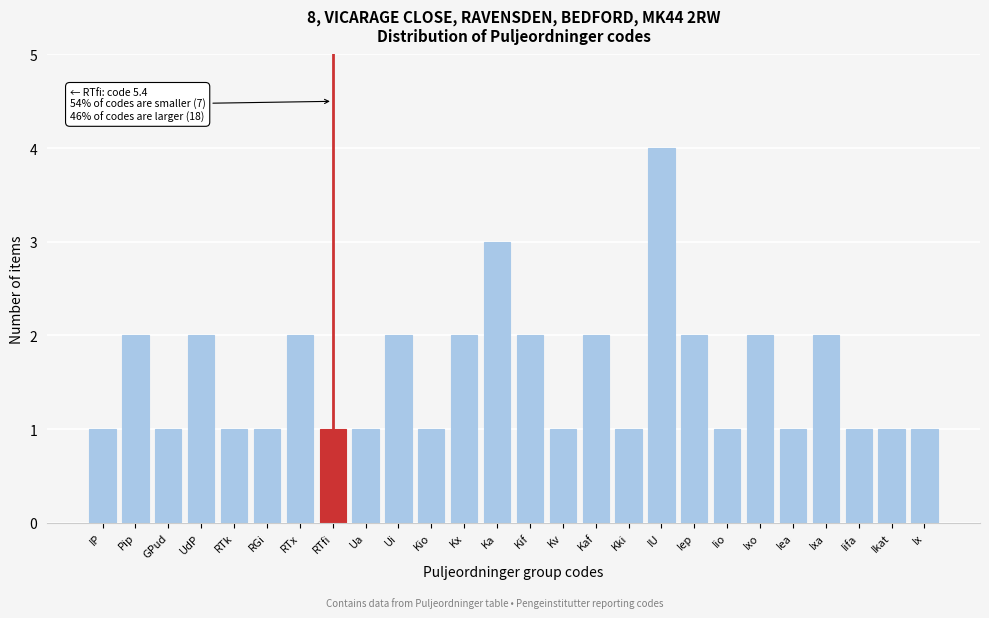

Reading right to left, what are all the values shown in this chart?

Ix=1	Ikat=1	Iifa=1	Ixa=2	Iea=1	Ixo=2	Iio=1	Iep=2	IU=4	Kki=1	Kaf=2	Kv=1	Kif=2	Ka=3	Kx=2	Kio=1	Ui=2	Ua=1	RTfi=1	RTx=2	RGi=1	RTk=1	UdP=2	GPud=1	Pip=2	IP=1